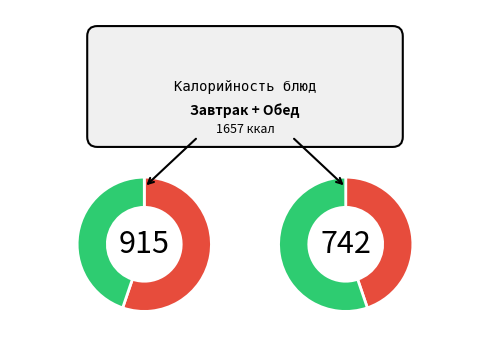

What is the total percentage of Хлеб пшеничный (завтрак) and Щи из свежей капусты с картофелем?

17.4%